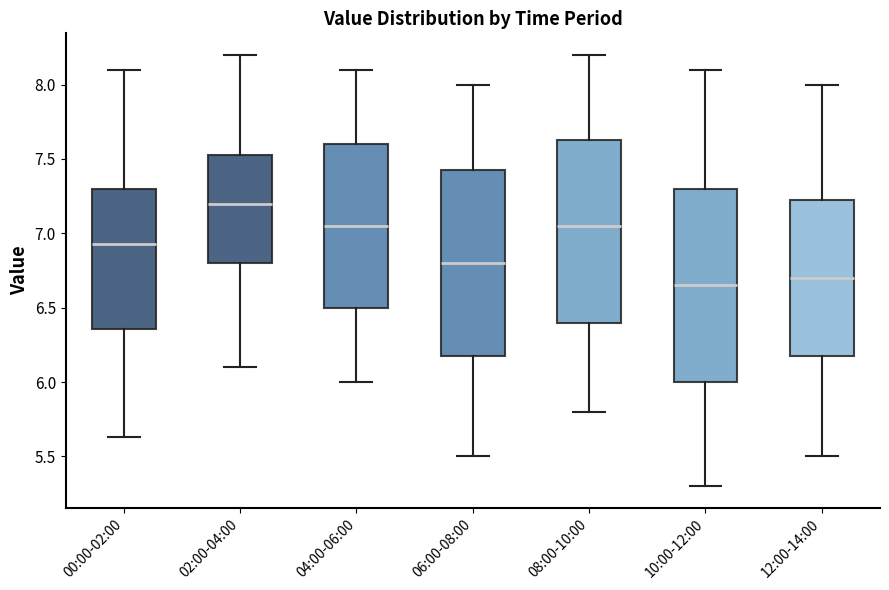

Where is the lower edge of the box for 08:00-10:00 on the y-axis? The values are not printed on the chart, so give them approximately, as read against the axis.

6.40